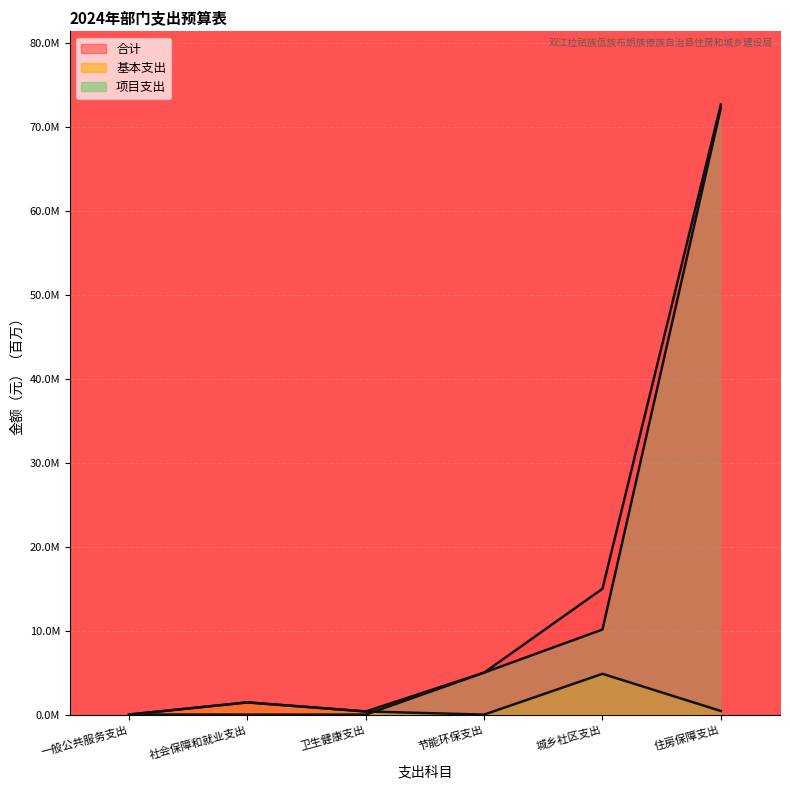

What is the difference between the 项目支出 values at 卫生健康支出 and 住房保障支出?

72.2